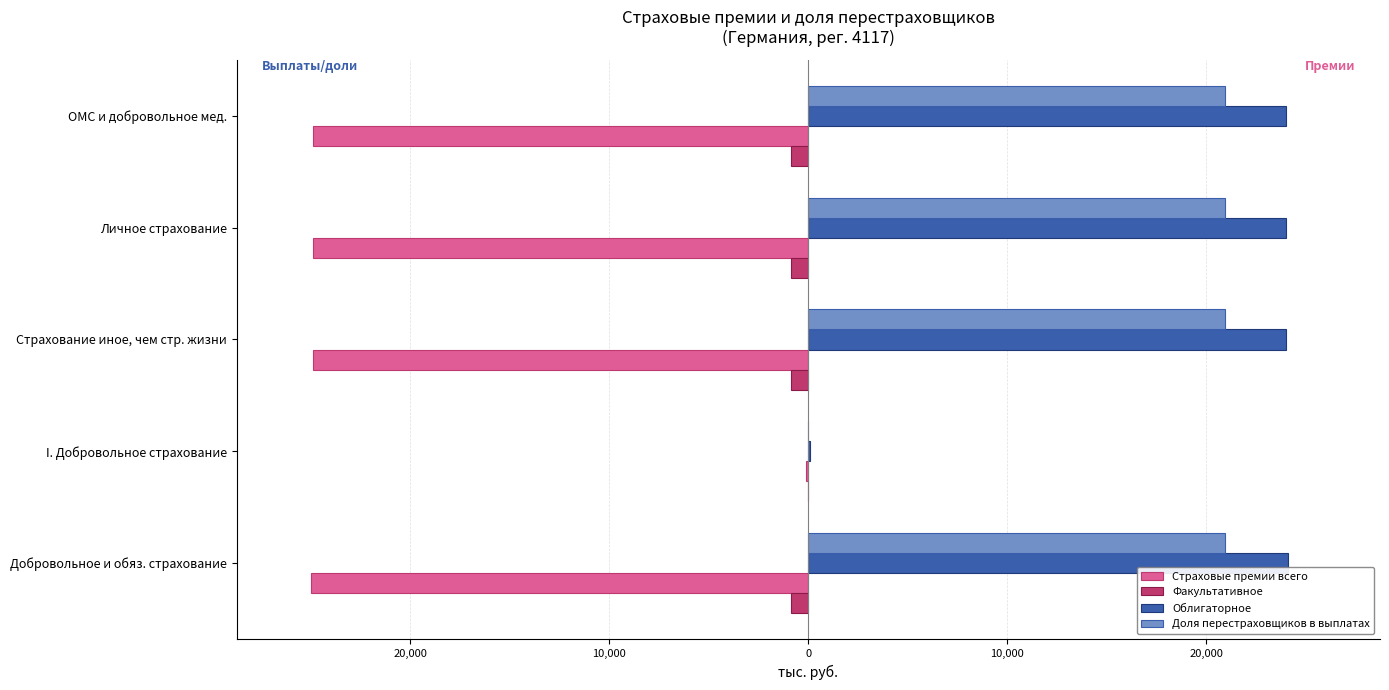

What are all the series names shown in the legend?

Страховые премии всего, Факультативное, Облигаторное, Доля перестраховщиков в выплатах